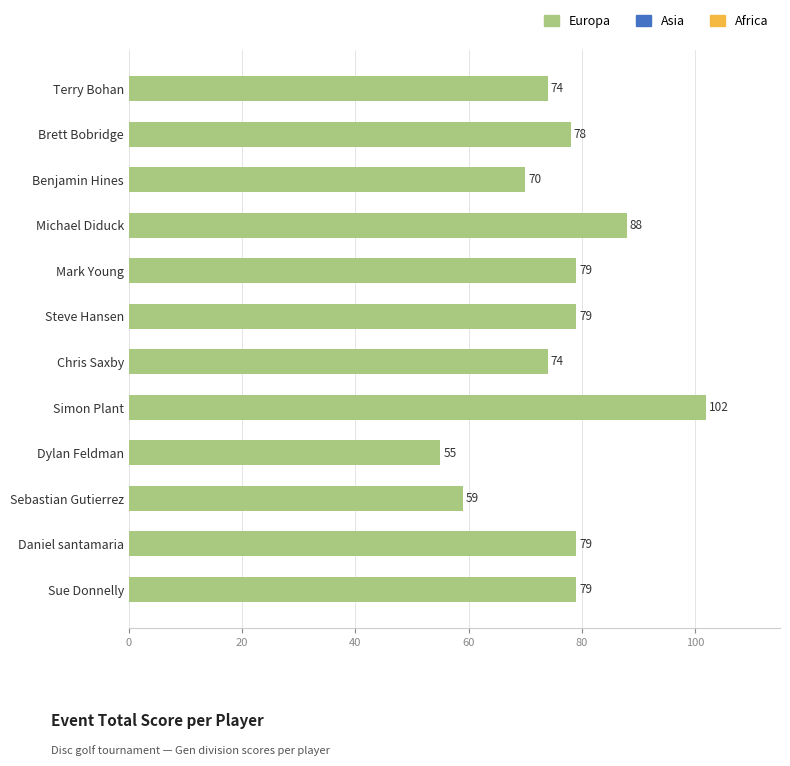

Reading bottom to top, extract all data points from this chart.

79	79	59	55	102	74	79	79	88	70	78	74